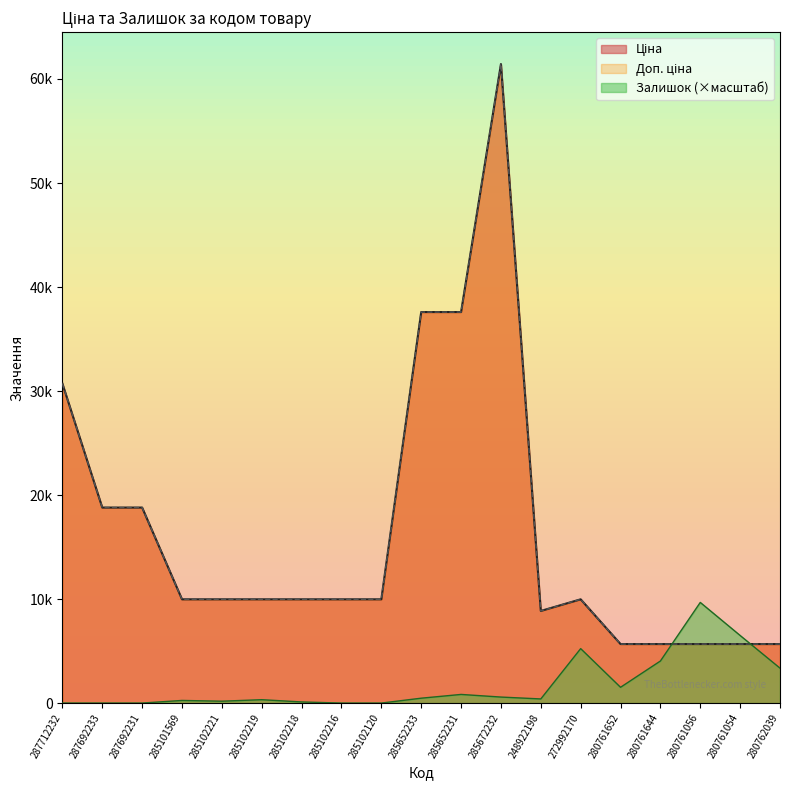

True or false: Доп. ціна and Ціна intersect in this chart.

False